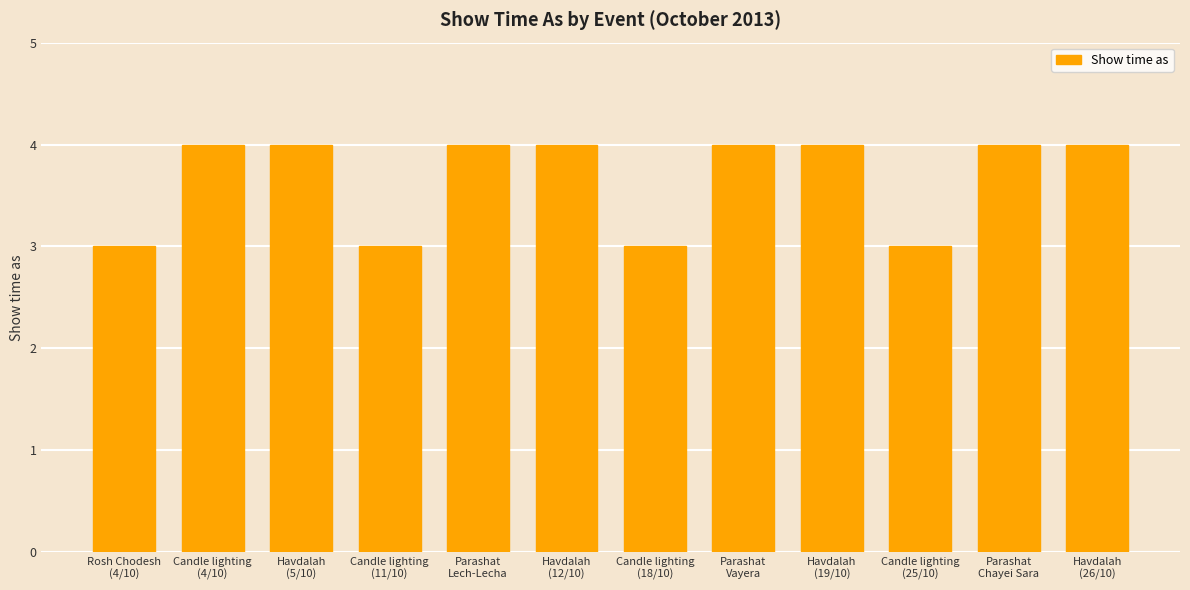

What position from the left is Rosh Chodesh
(4/10)?

1